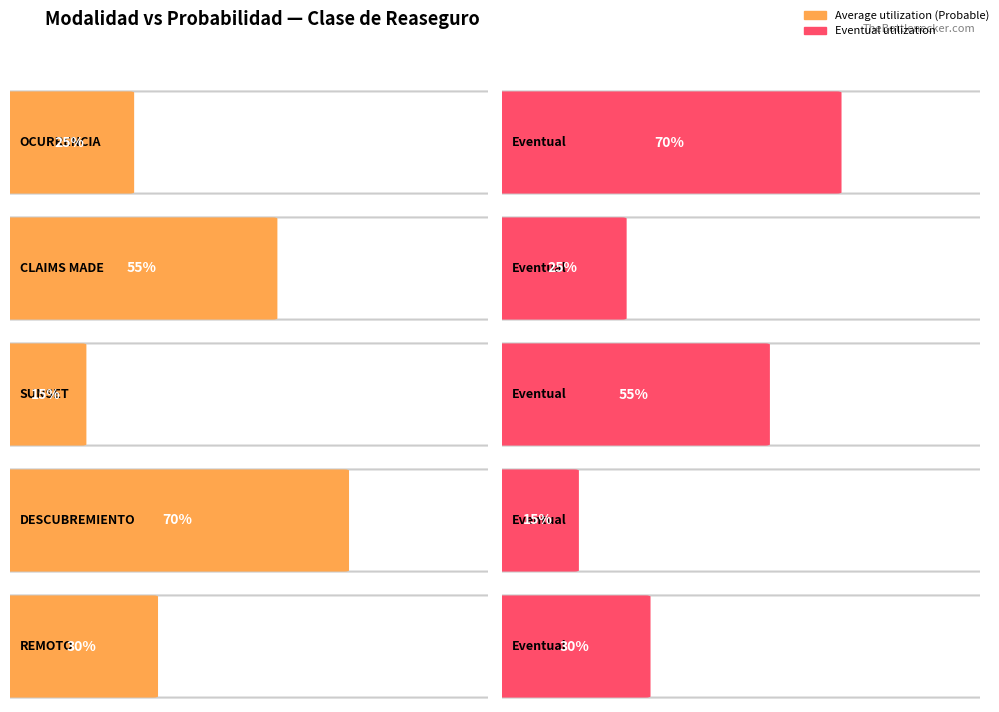

Reading right to left, list all the values displayed in this chart.

Average utilization: REMOTO=0.3	DESCUBREMIENTO=0.7	SUNSET=0.1	CLAIMS MADE=0.6	OCURRENCIA=0.2
Eventual: REMOTO=0.3	DESCUBREMIENTO=0.1	SUNSET=0.6	CLAIMS MADE=0.2	OCURRENCIA=0.7